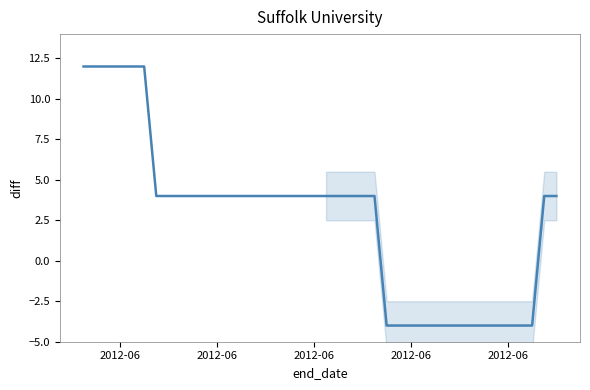

Reading left to right, list all the values displayed in this chart.

12.0	12.0	12.0	12.0	12.0	12.0	4.0	4.0	4.0	4.0	4.0	4.0	4.0	4.0	4.0	4.0	4.0	4.0	4.0	4.0	4.0	4.0	4.0	4.0	4.0	-4.0	-4.0	-4.0	-4.0	-4.0	-4.0	-4.0	-4.0	-4.0	-4.0	-4.0	-4.0	-4.0	4.0	4.0